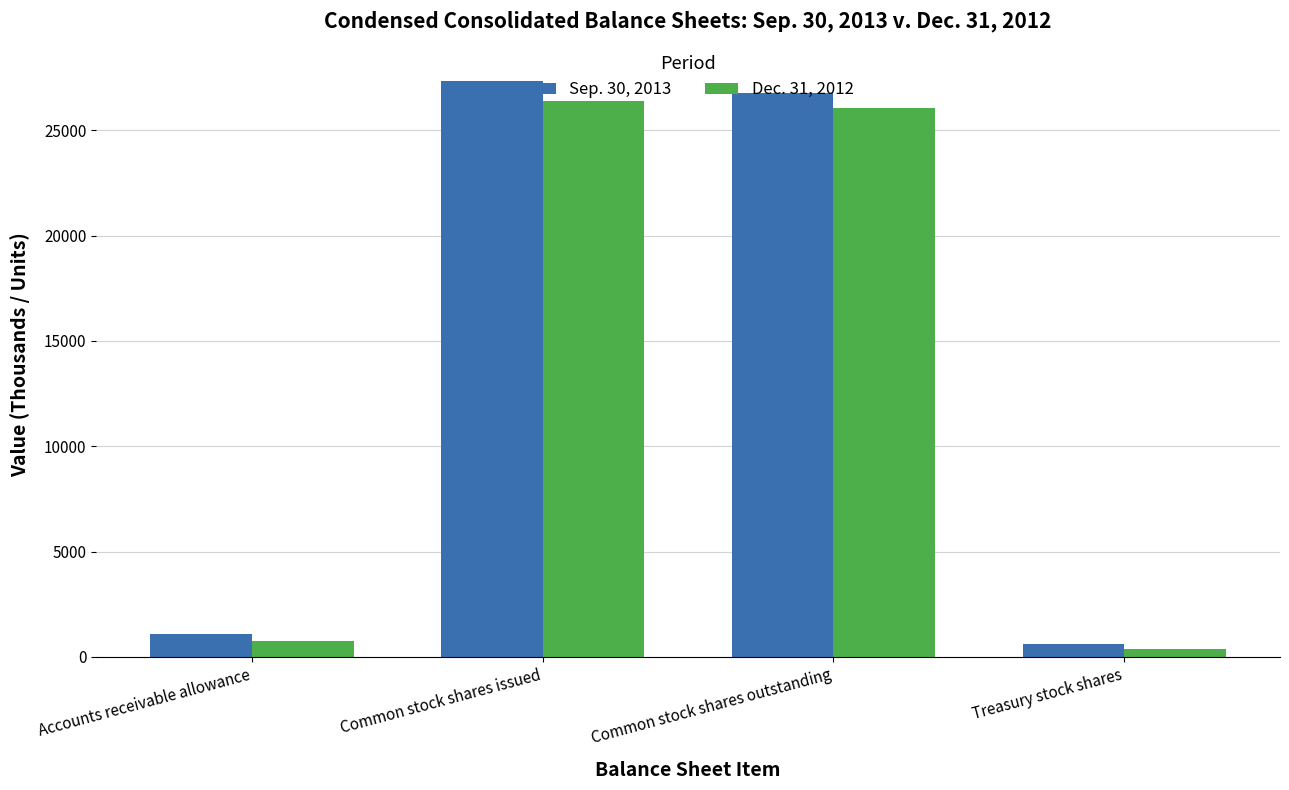

What is the lowest value of the Sep. 30, 2013 series?

602